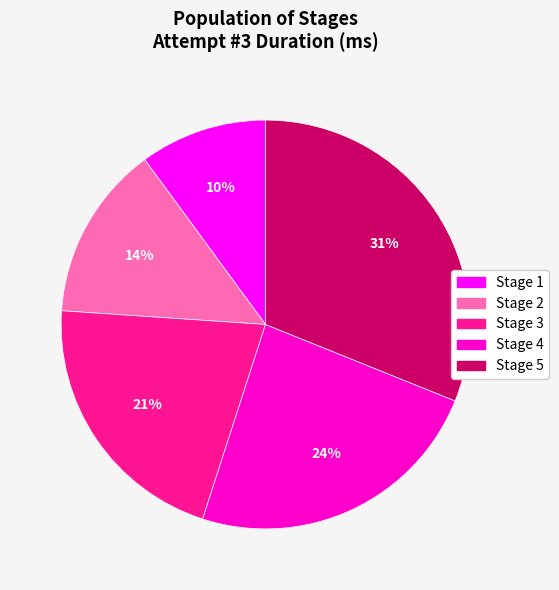

Rank the categories by value from lowest to highest.

Stage 1, Stage 2, Stage 3, Stage 4, Stage 5